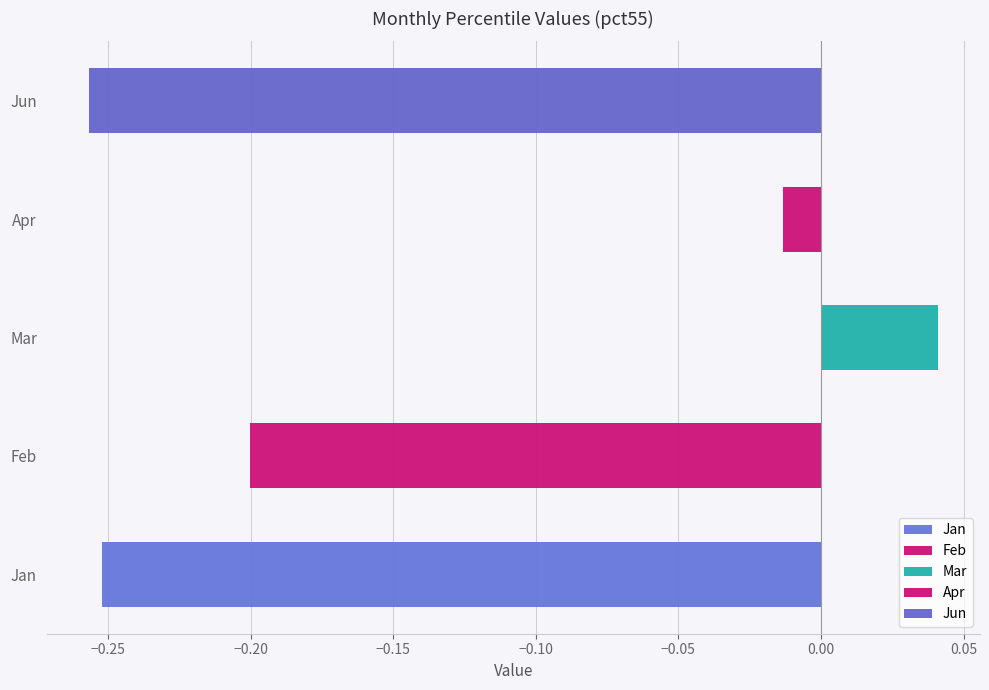

Which series has the widest spread of values?

Feb